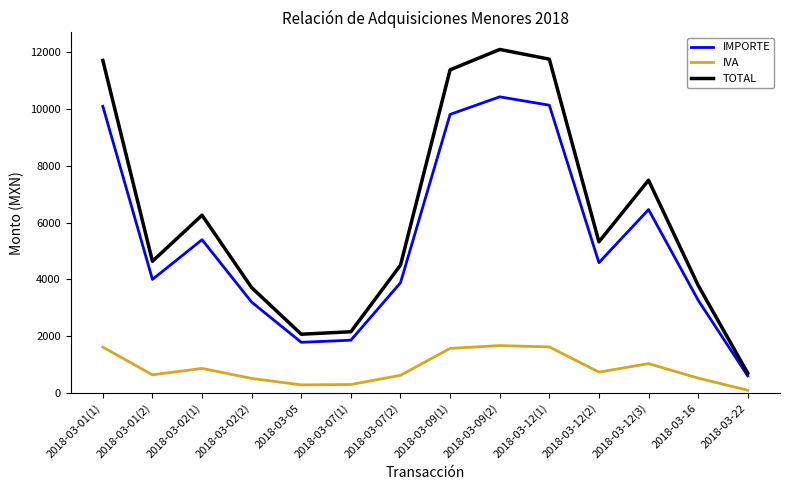

What is the sum of all TOTAL values?

87625.7